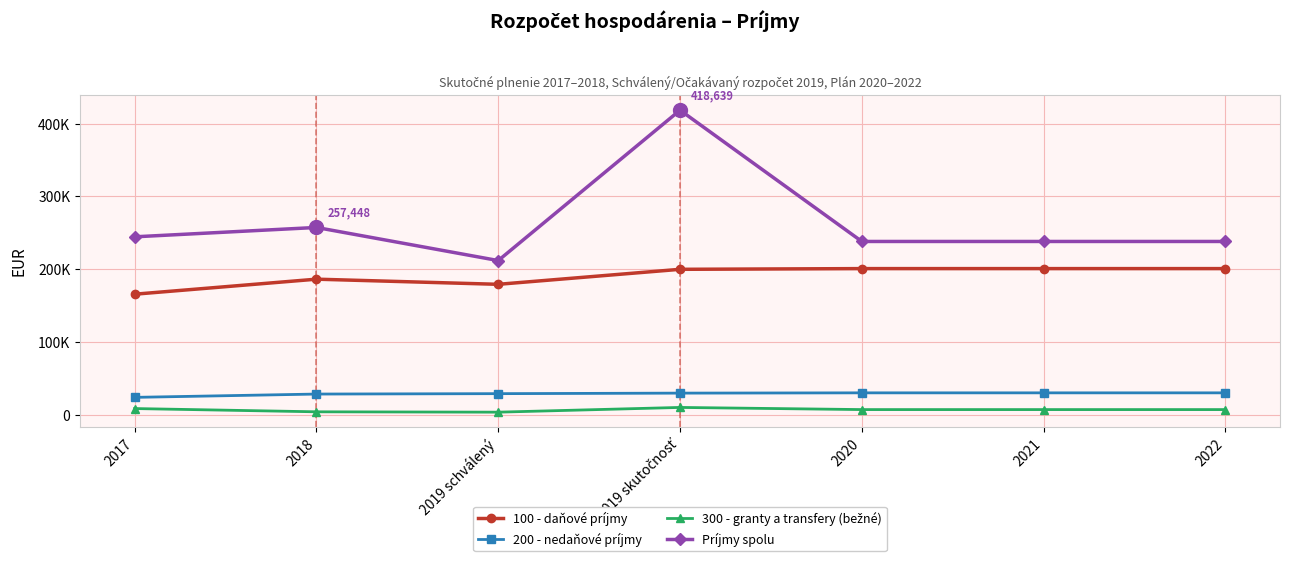

Rank the series by their maximum value, from lowest to highest.

300 - granty a transfery (bežné), 200 - nedaňové príjmy, 100 - daňové príjmy, Príjmy spolu